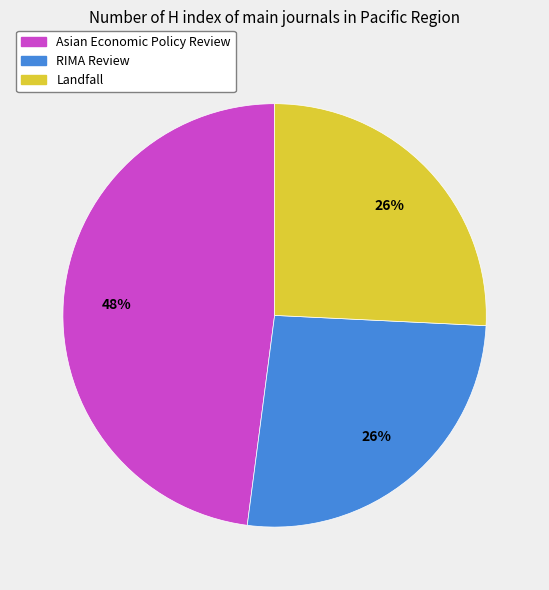

Is there a majority slice in this chart?

No